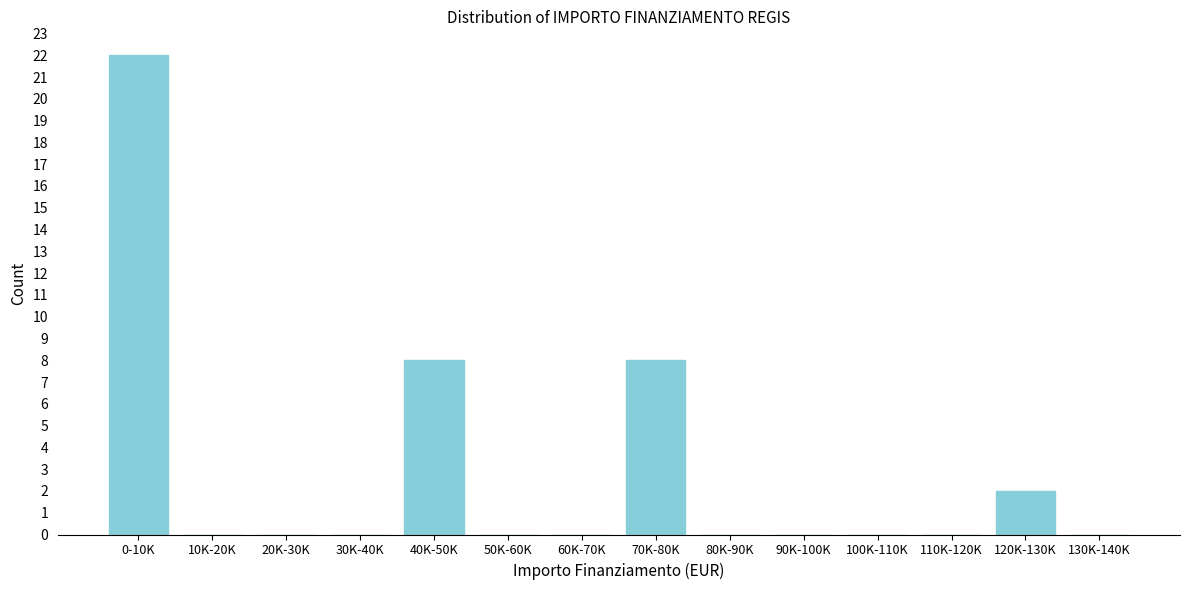

Reading right to left, what are all the values shown in this chart?

130K-140K=0	120K-130K=2	110K-120K=0	100K-110K=0	90K-100K=0	80K-90K=0	70K-80K=8	60K-70K=0	50K-60K=0	40K-50K=8	30K-40K=0	20K-30K=0	10K-20K=0	0-10K=22